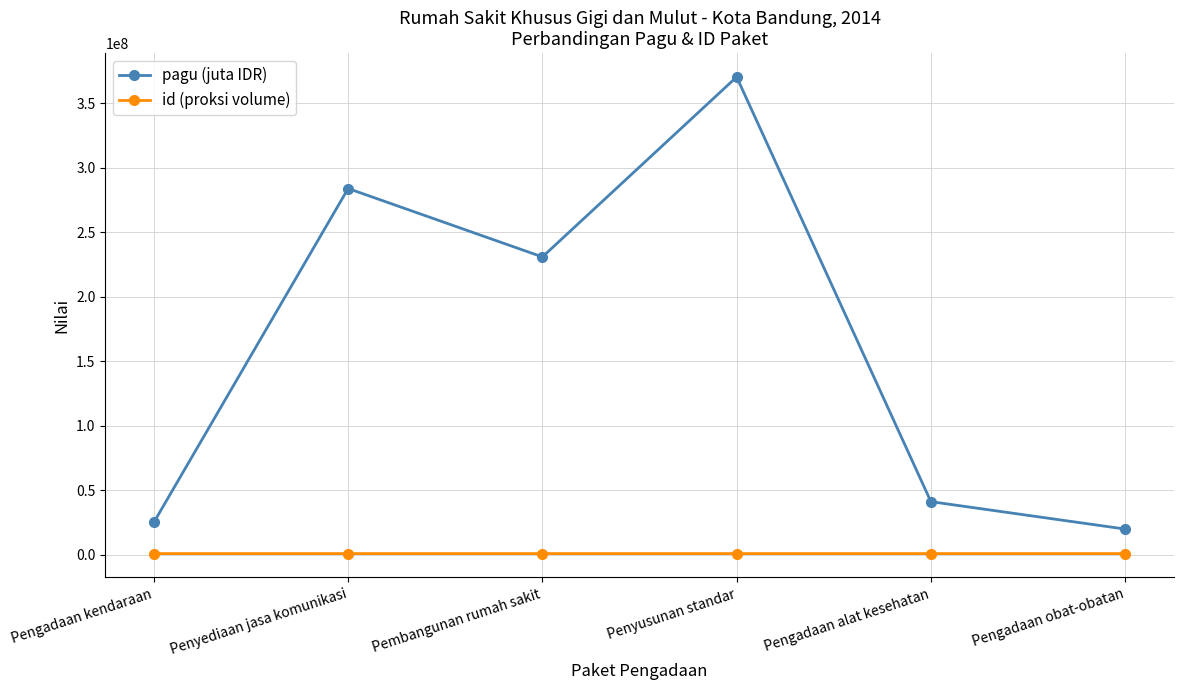

What is the total value across all series at Penyusunan standar?

370980454